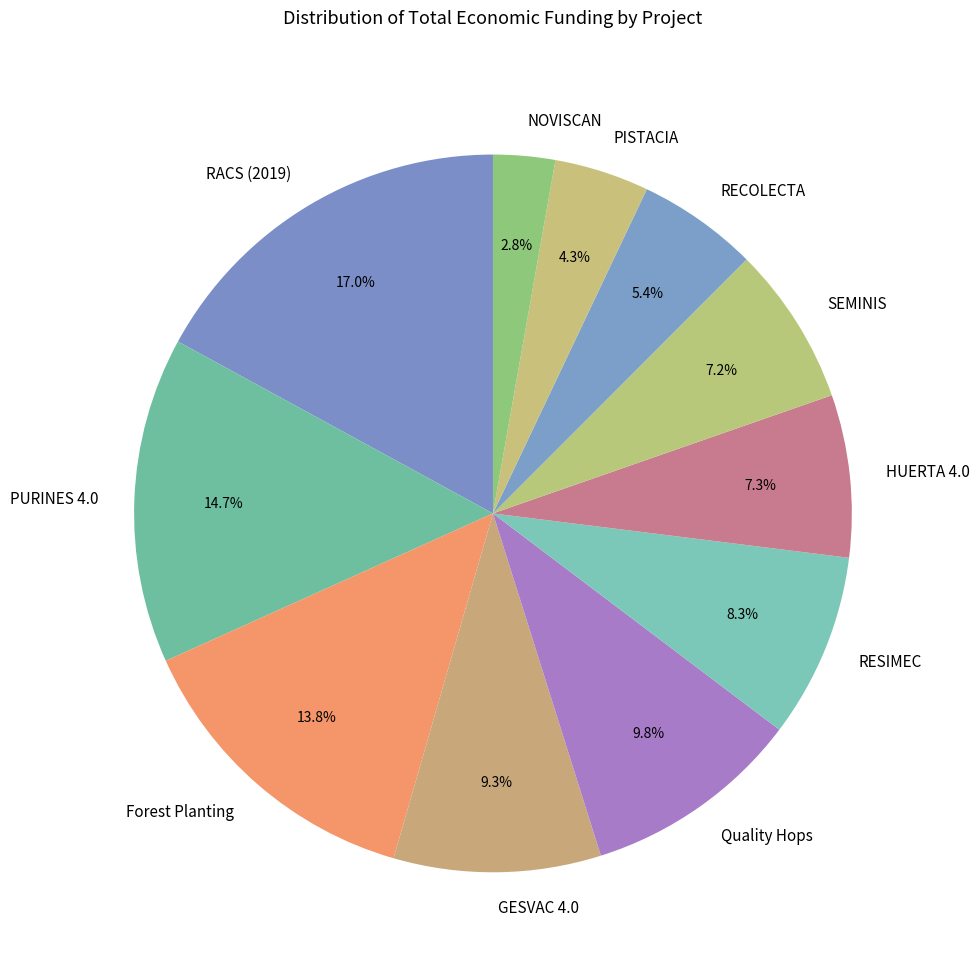

Count the number of slices in the pie.

11